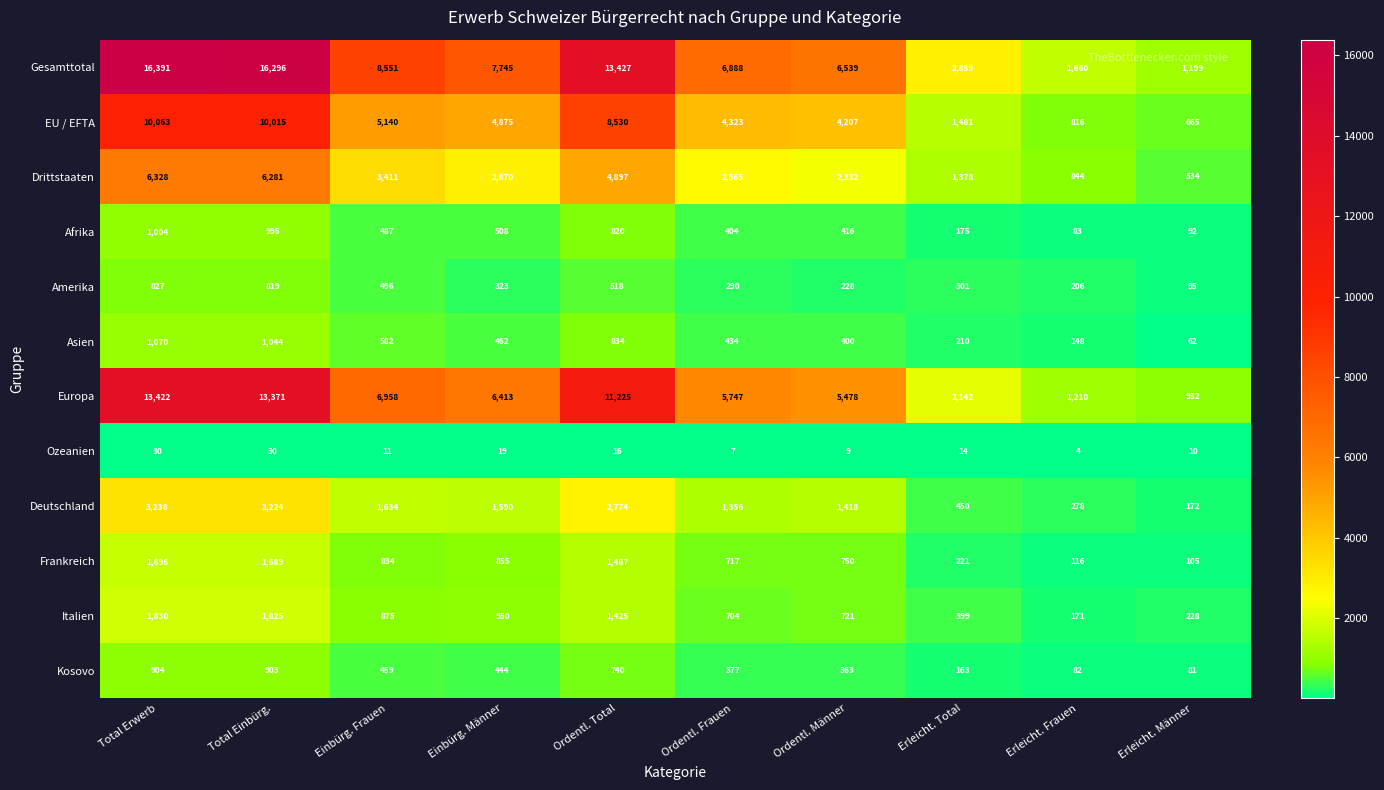

What is the difference between the Kosovo values at Einbürg. Frauen and Ordentl. Total?

281